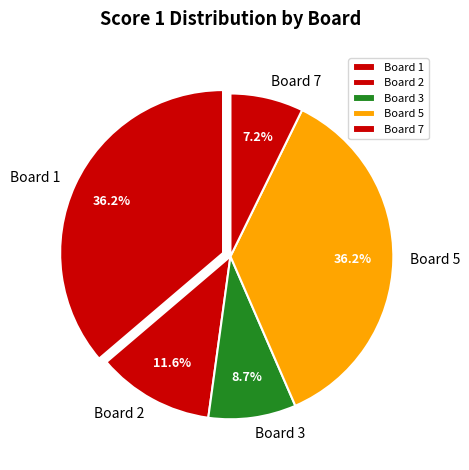

The Board 2 slice represents 26% of the pie. True or false?

False